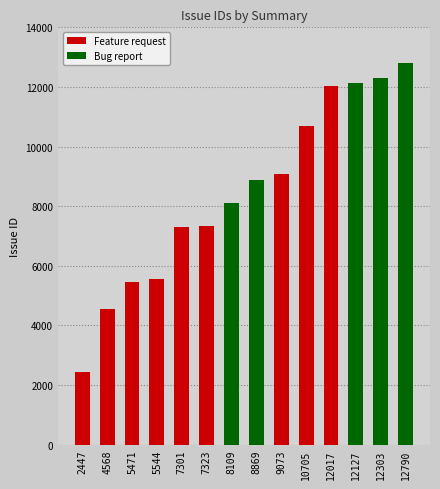

Is it true that Feature request equals 8555 at 5544?

False